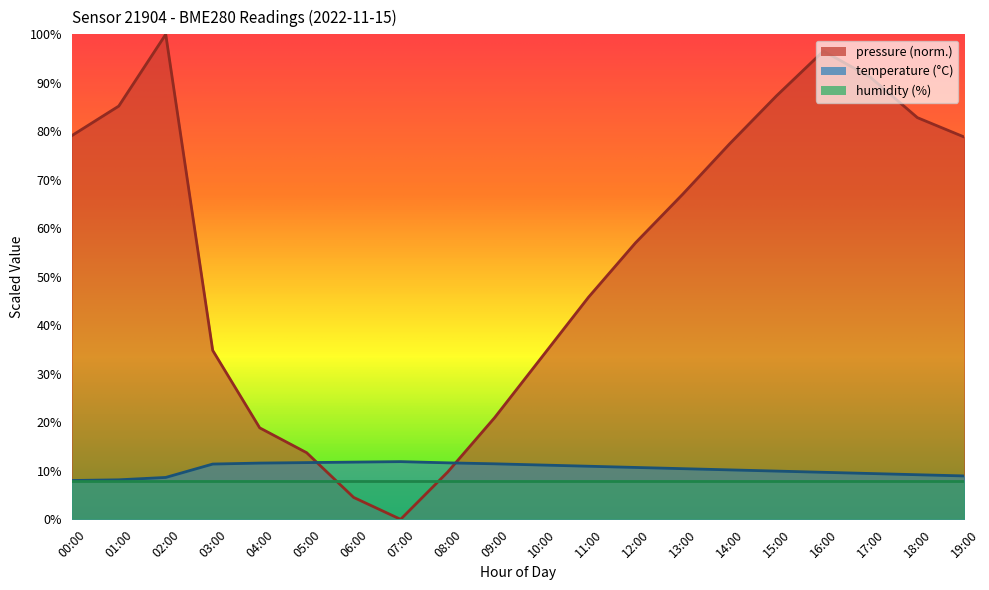

What is the maximum value shown in the chart?

100.0